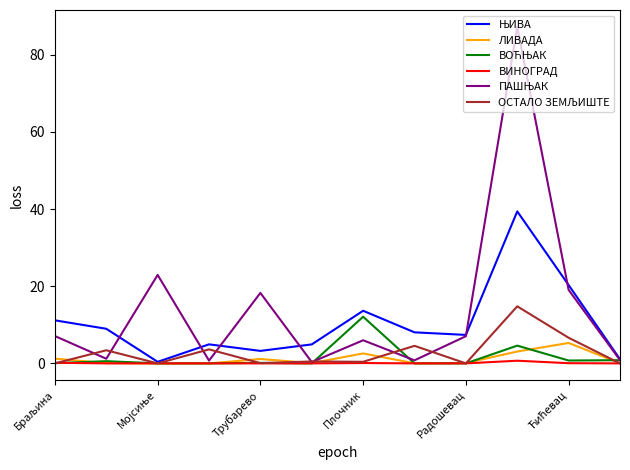

What is the sum of all ВИНОГРАД values?

1.0